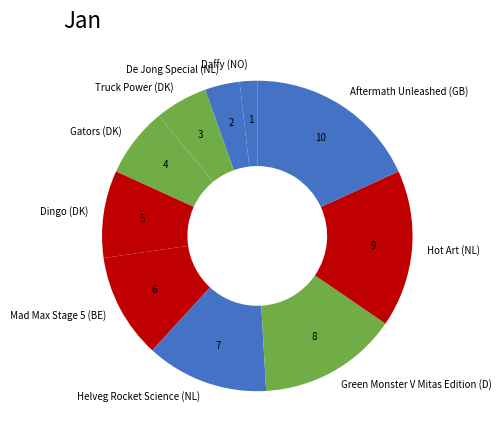

Rank the categories by value from highest to lowest.

Aftermath Unleashed (GB), Hot Art (NL), Green Monster V Mitas Edition (D), Helveg Rocket Science (NL), Mad Max Stage 5 (BE), Dingo (DK), Gators (DK), Truck Power (DK), De Jong Special (NL), Daffy (NO)